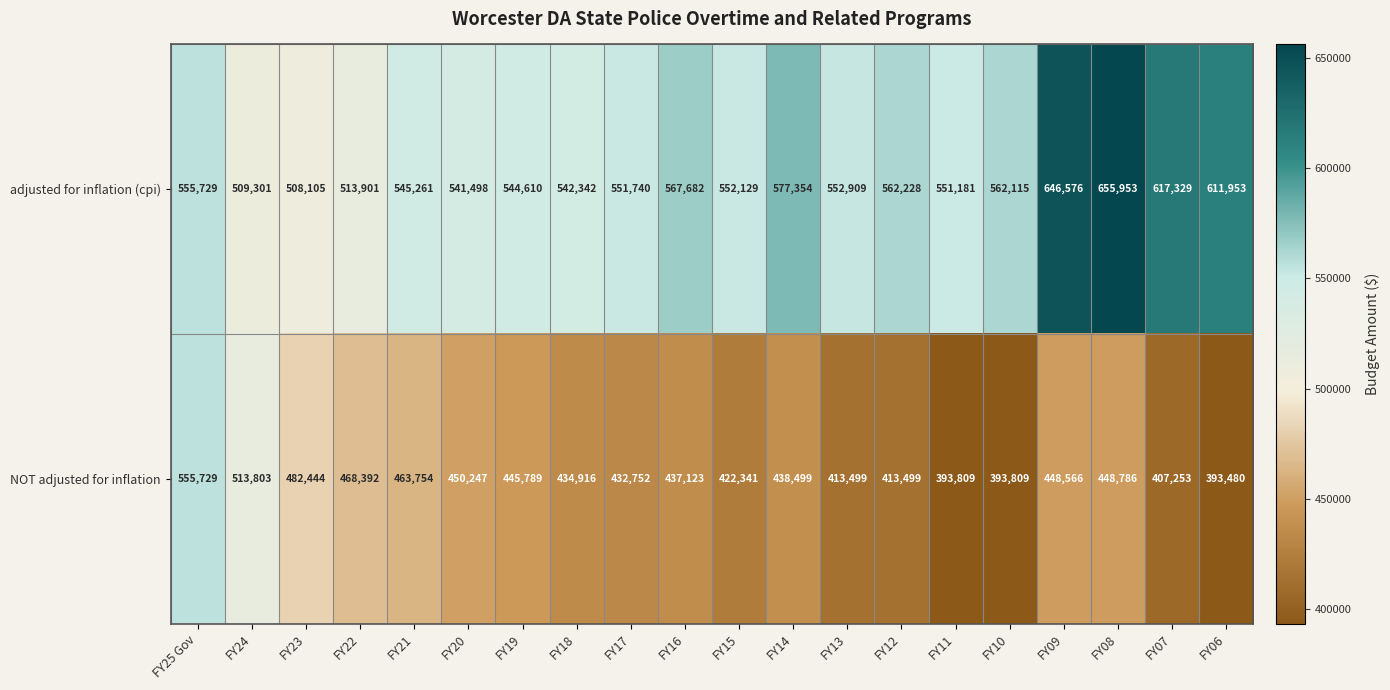

What is the difference between the maximum and minimum values in the NOT adjusted for inflation series?

162249